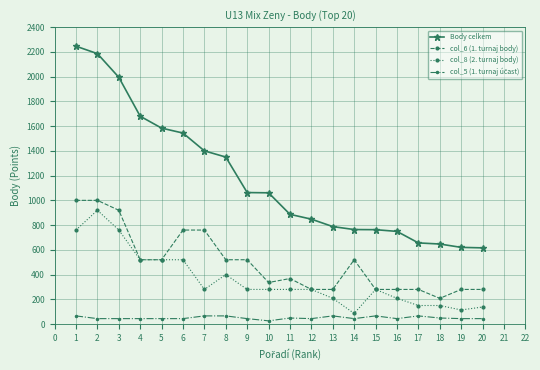

True or false: col_8 (2. turnaj body) and Body celkem cross at least once.

False